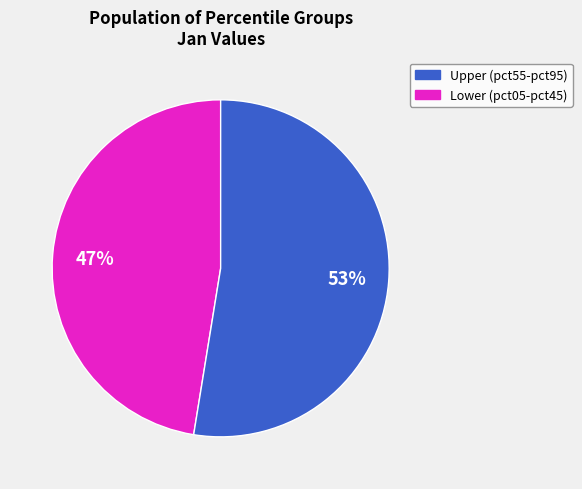

To the nearest percent, what is the average slice percentage?

50%